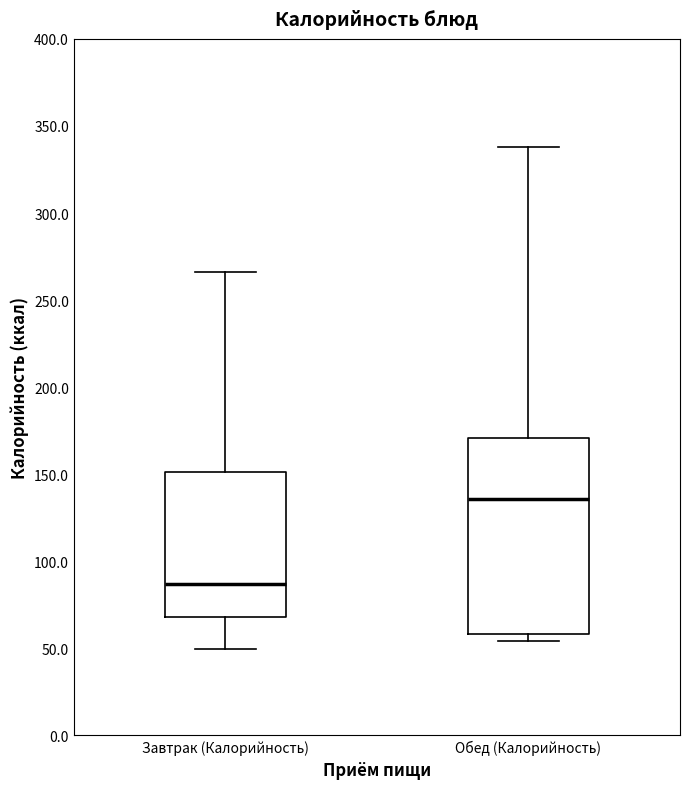

Reading left to right, read every box against the y-axis: the position of its median line, the range the box covers, and the ends of its whiskers. The values are not printed on the chart, so give them approximately, as read against the axis.

Завтрак (Калорийность): median 85, box 70 to 150, whiskers 50 to 265
Обед (Калорийность): median 135, box 60 to 170, whiskers 55 to 340